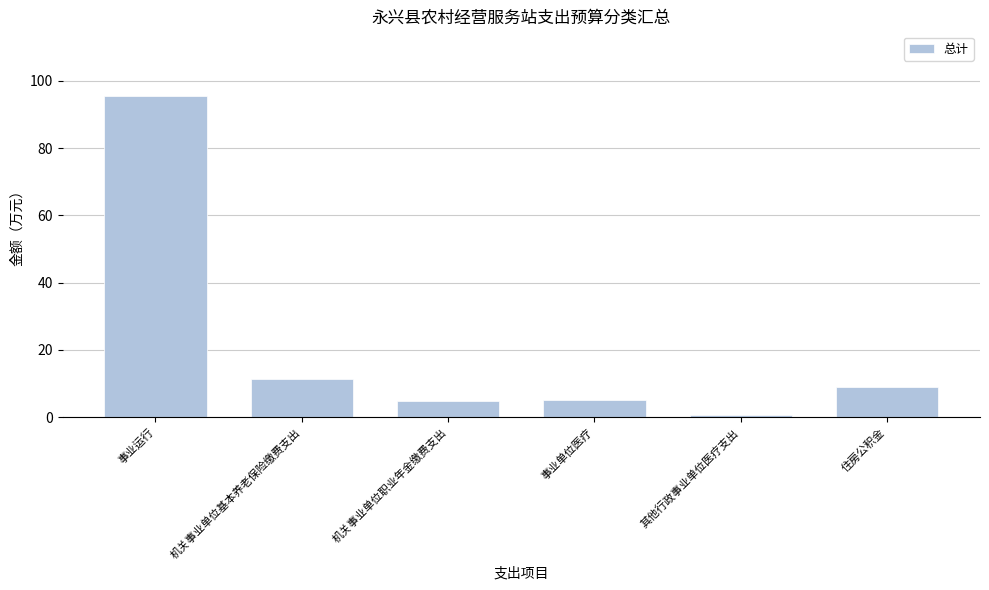

Which category has the lowest value across all series?

其他行政事业单位医疗支出